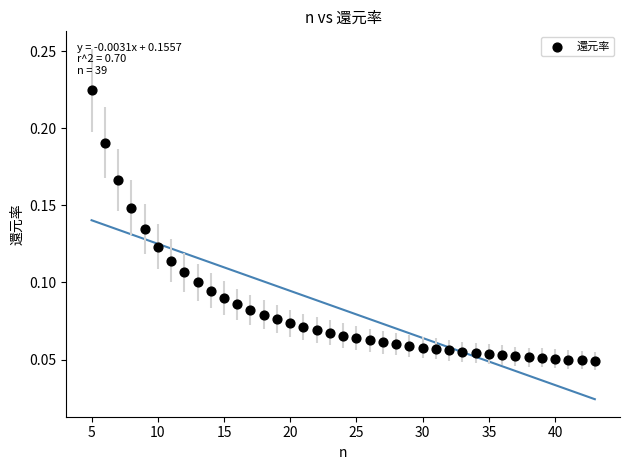

What is the range of X values (max minus min)?

38.0